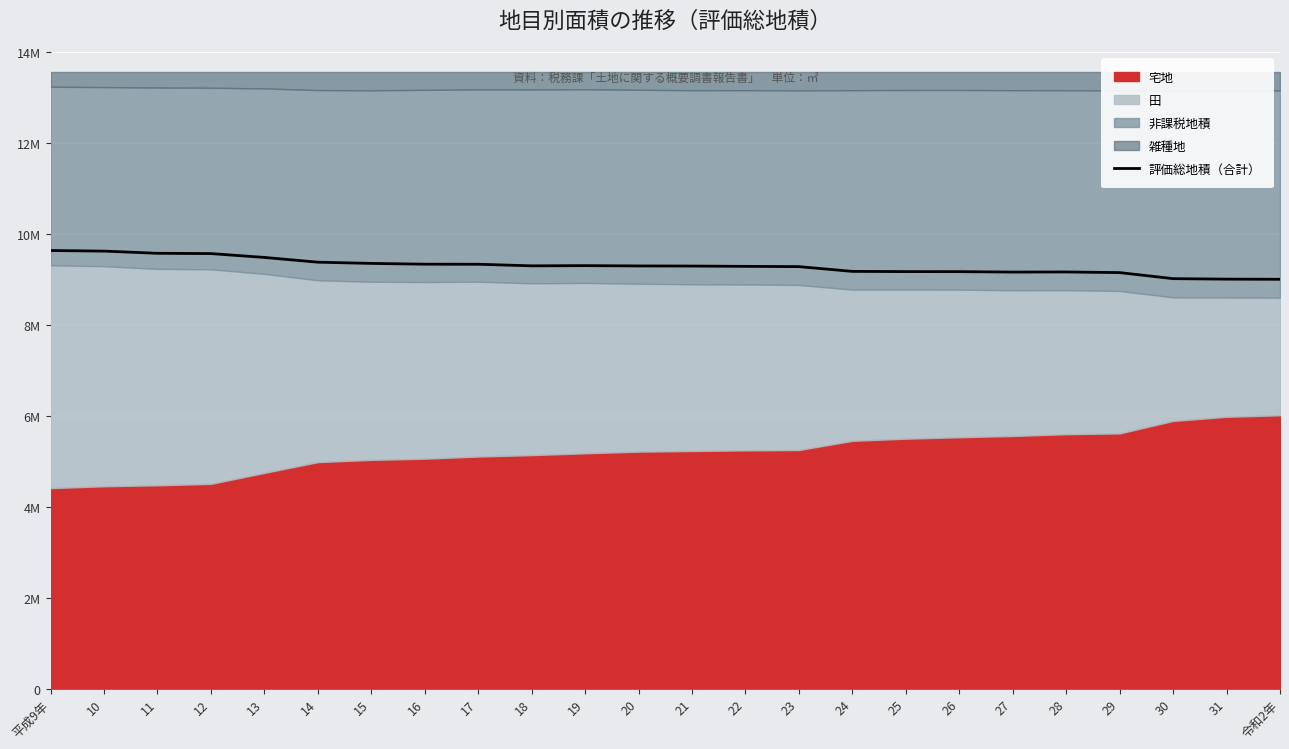

At which label is the value closest to 9318175?

17